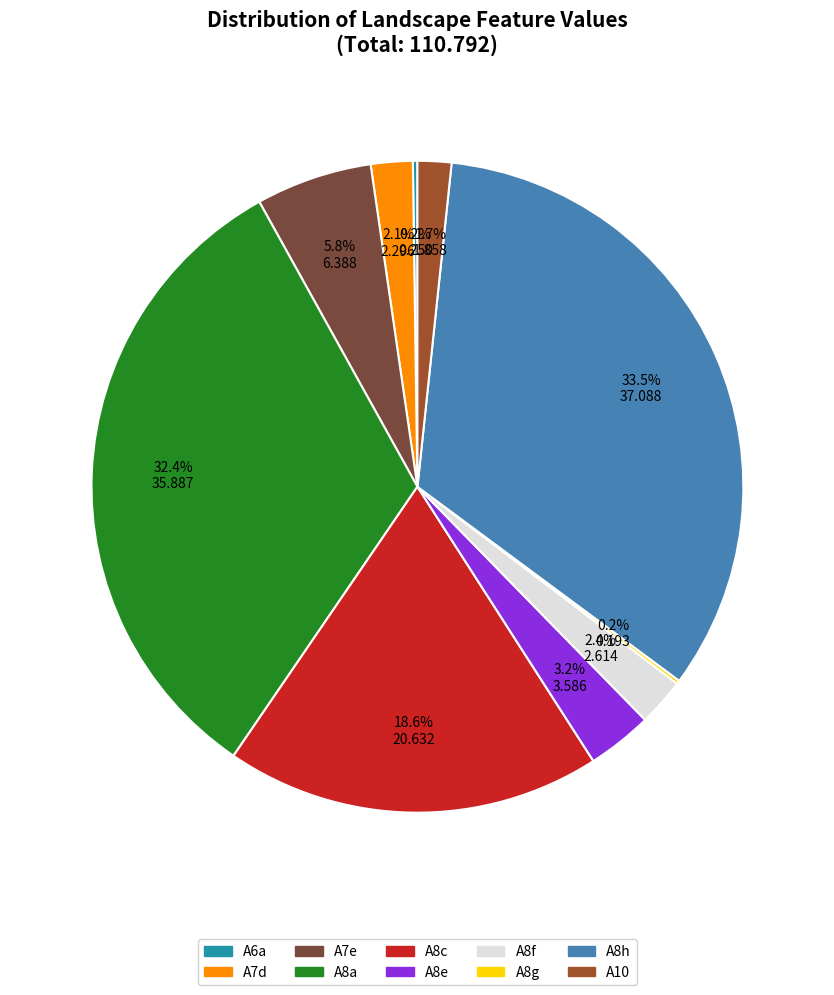

What is the largest slice in the pie chart?

A8h